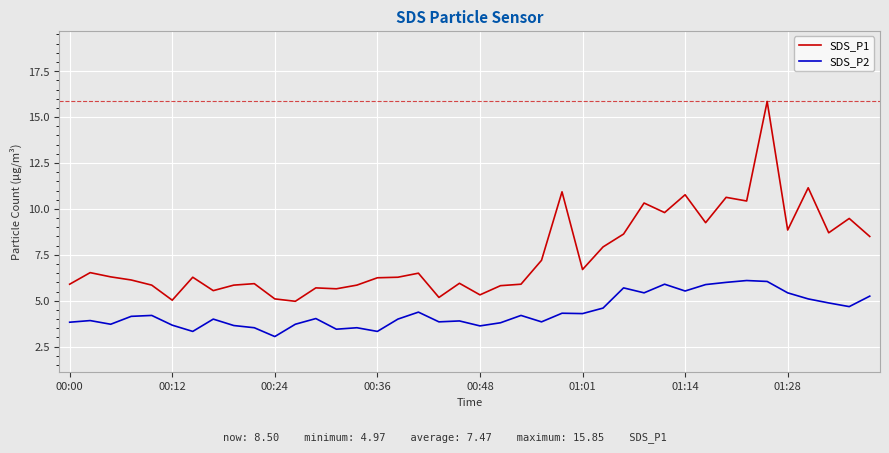

True or false: SDS_P2 and SDS_P1 cross at least once.

False